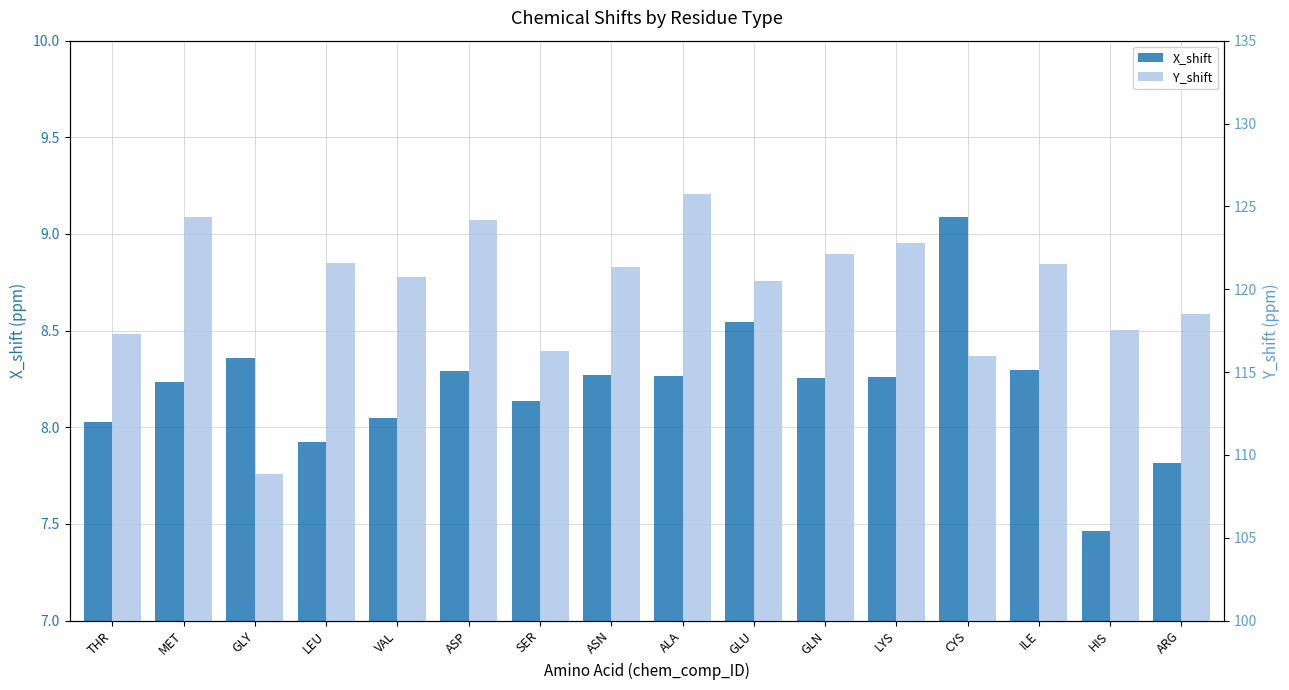

Reading left to right, what are all the values shown in this chart?

X_shift: 8.0	8.2	8.4	7.9	8.0	8.3	8.1	8.3	8.3	8.5	8.3	8.3	9.1	8.3	7.5	7.8
Y_shift: 117.3	124.3	108.9	121.6	120.8	124.2	116.3	121.4	125.7	120.5	122.1	122.8	115.9	121.5	117.5	118.5